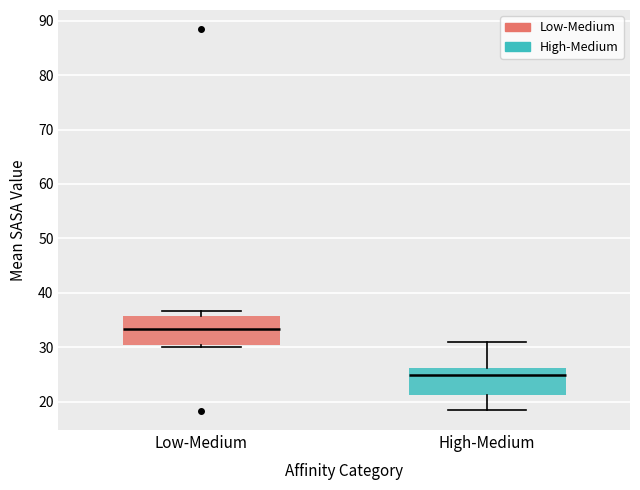

Which box has the lowest median line?

High-Medium